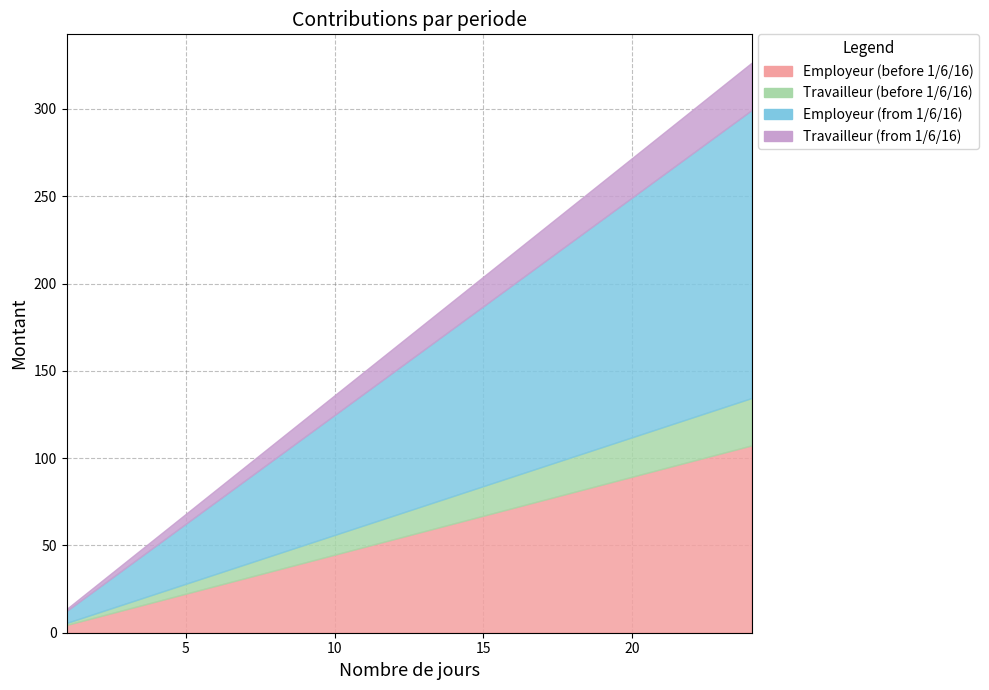

What is the difference between the maximum and minimum values in the Employeur (from 1/6/16) series?

158.0